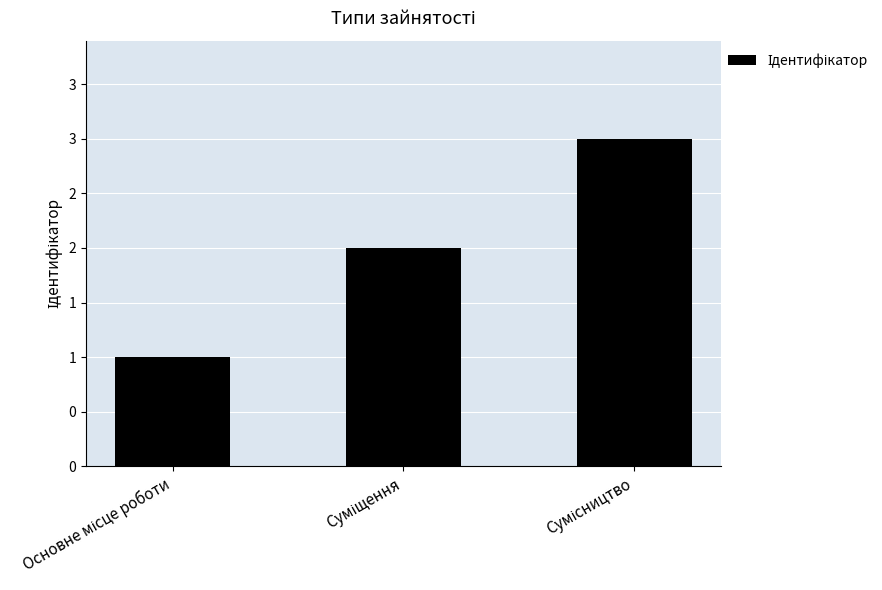

Are the bars horizontal?

No